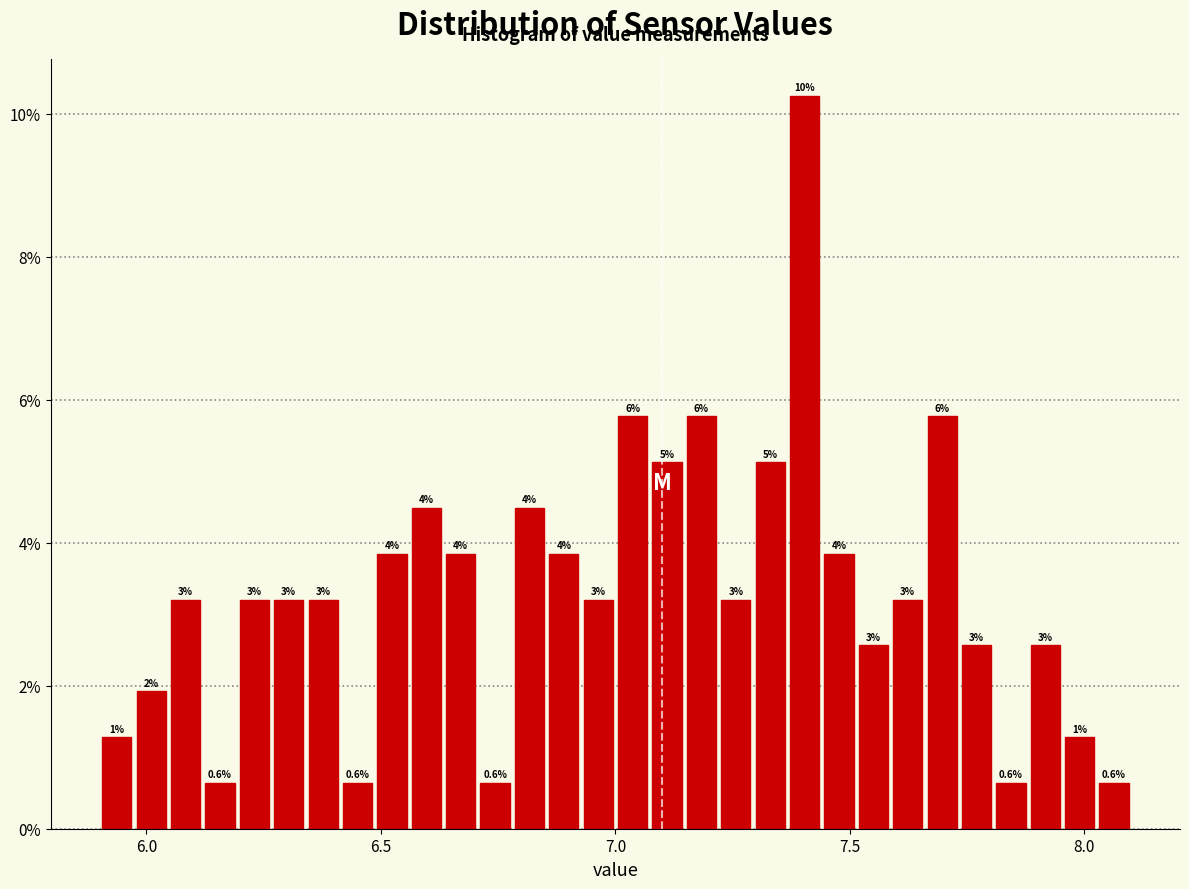

Around what value on the x-axis is the tallest bar? Give the approximate position of its centre, as read against the axis.

7.40